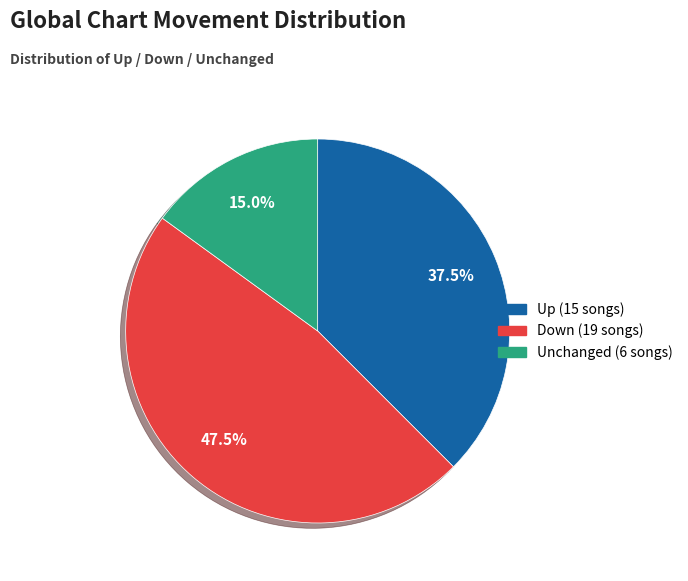

Is there a majority slice in this chart?

No